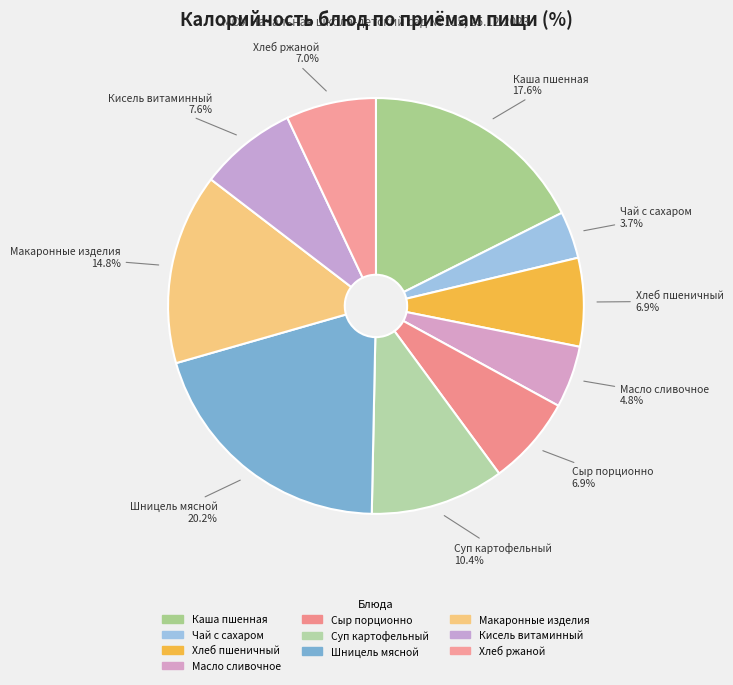

To the nearest percent, what is the difference between the largest and smallest slice percentages?

17%